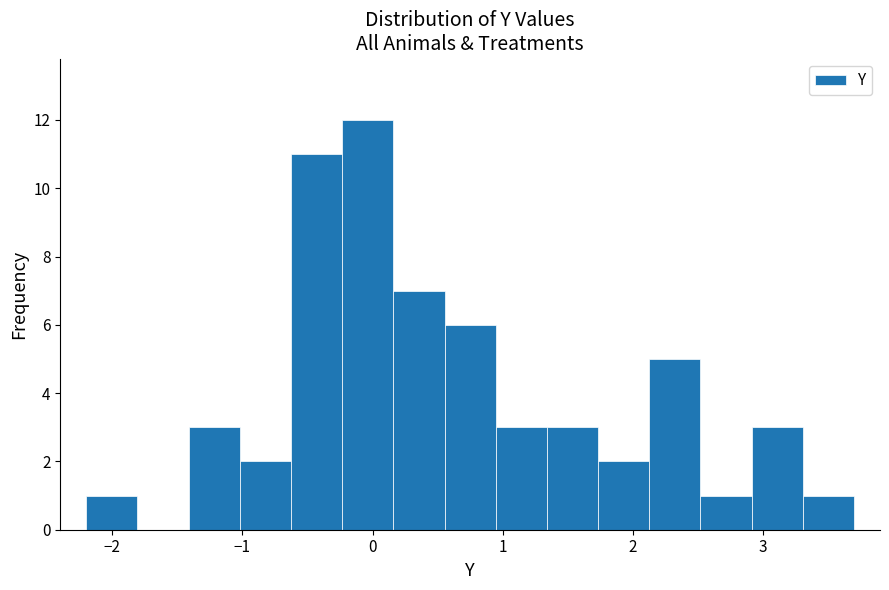

Around what value on the x-axis is the tallest bar? Give the approximate position of its centre, as read against the axis.

0.0